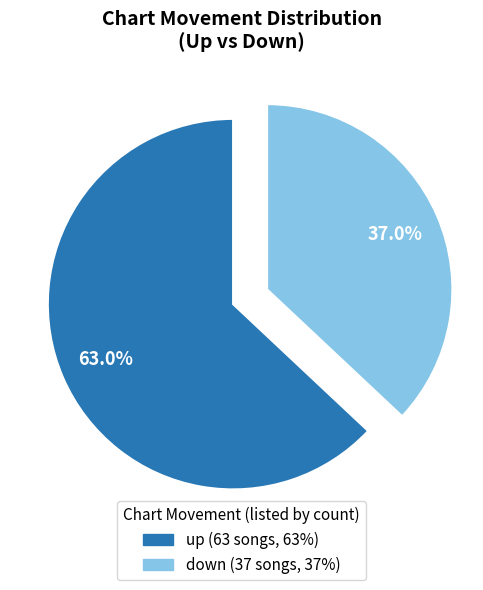

Is it true that up is 63% of the pie?

True